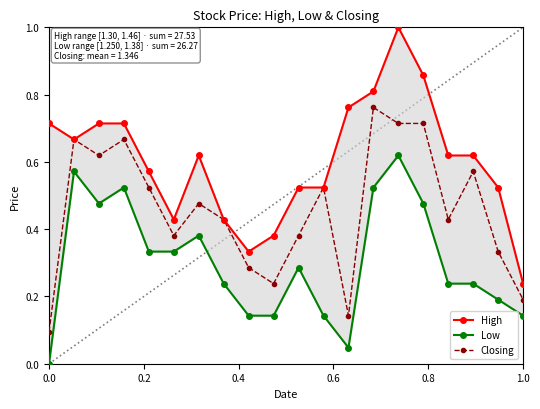

The Closing series shows 0.1 at 1.0. True or false?

False